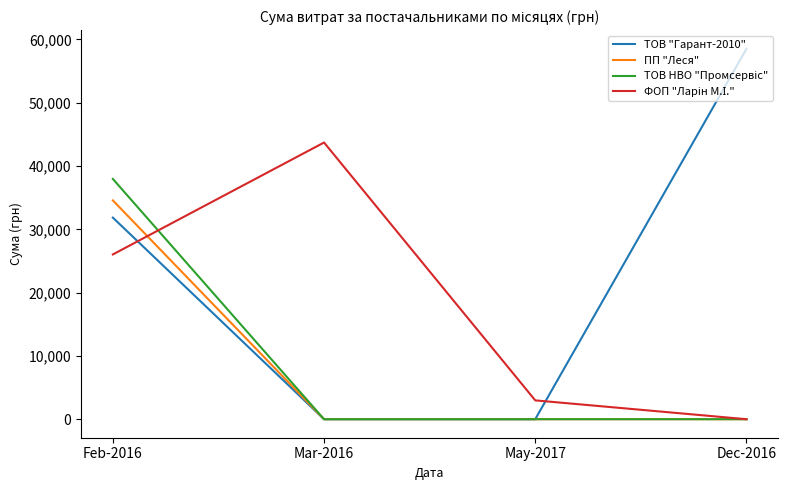

At which label does ТОВ "Гарант-2010" reach its peak?

Dec-2016